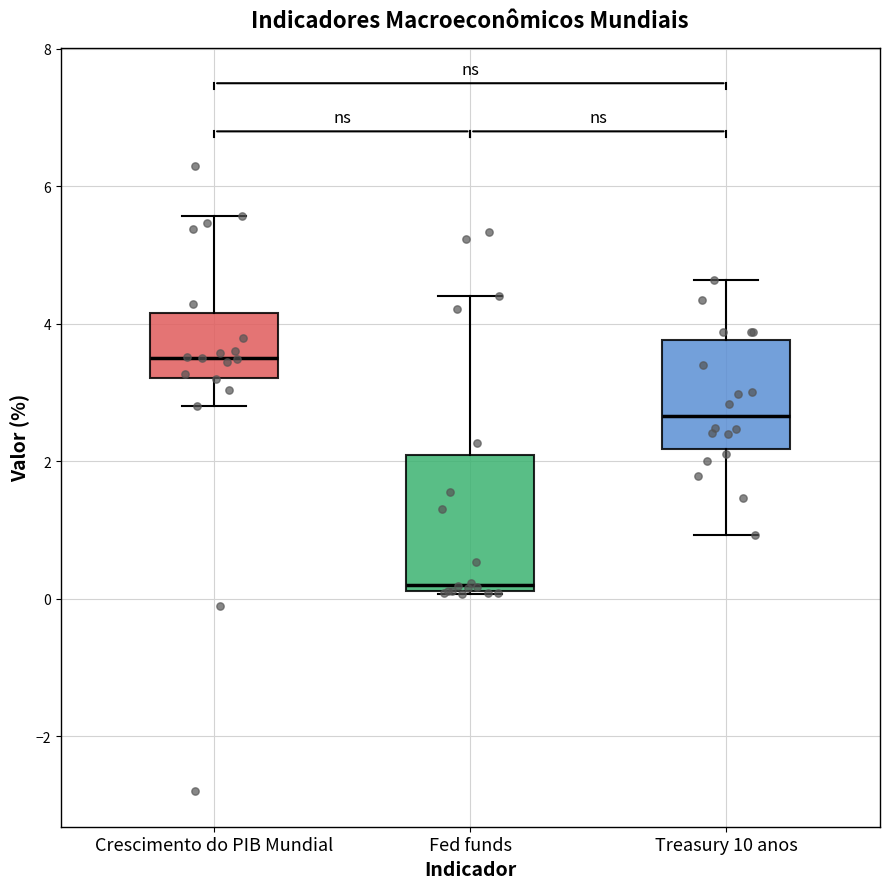

Comparing the boxes themselves (not the whiskers), which one is the tallest?

Fed funds